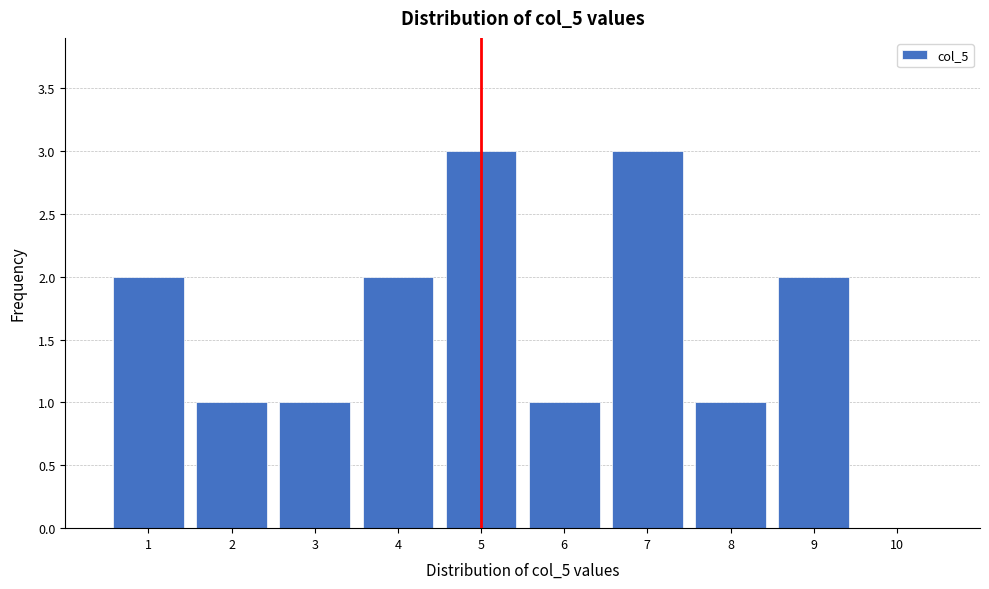

How tall is the bar that spans 5.5 to 6.5 on the x-axis? The values are not printed on the chart, so give them approximately, as read against the axis.

1